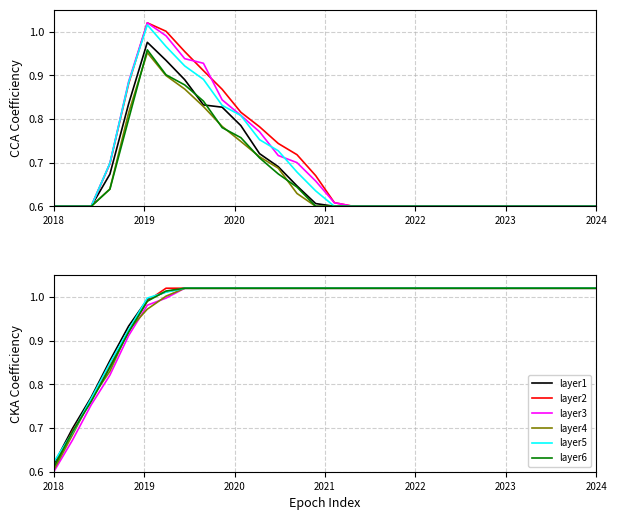

What is the difference between the second highest and minimum values in the layer4 series?

0.4